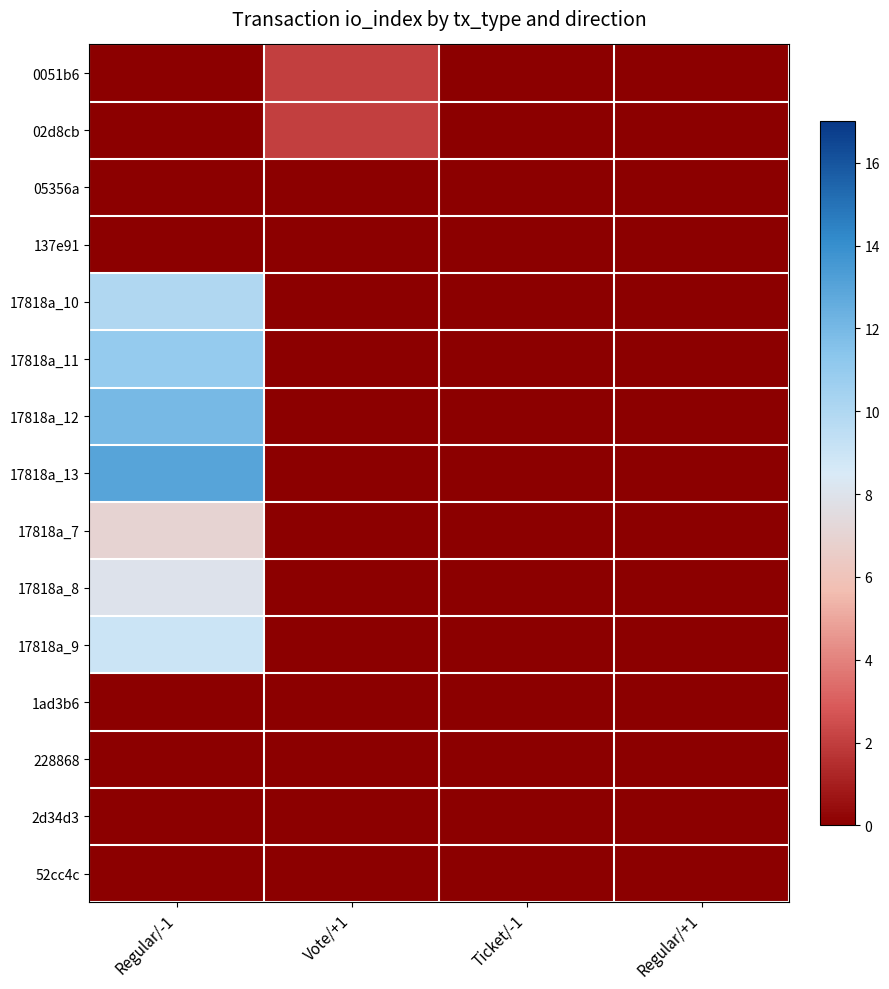

Rank the series by their maximum value, from lowest to highest.

05356a, 137e91, 1ad3b6, 228868, 2d34d3, 52cc4c, 0051b6, 02d8cb, 17818a_7, 17818a_8, 17818a_9, 17818a_10, 17818a_11, 17818a_12, 17818a_13